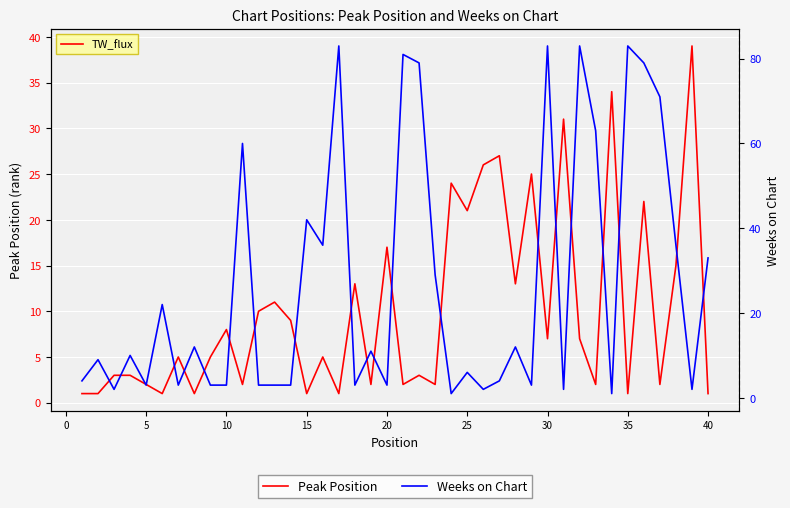

Between 28 and 26, which is larger?

26